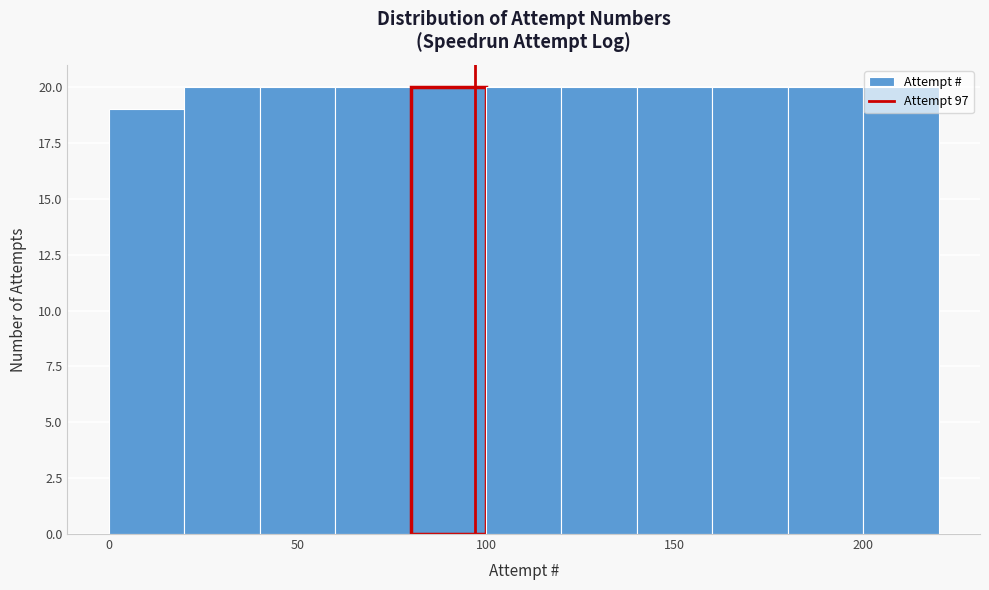

Reading left to right, transcribe this chart: for each bar, give the range it covers on the x-axis and its height. The values are not printed on the chart, so give them approximately, as read against the axis.

0 to 20: 19
20 to 40: 20
40 to 60: 20
60 to 80: 20
80 to 100: 20
100 to 120: 20
120 to 140: 20
140 to 160: 20
160 to 180: 20
180 to 200: 20
200 to 220: 20